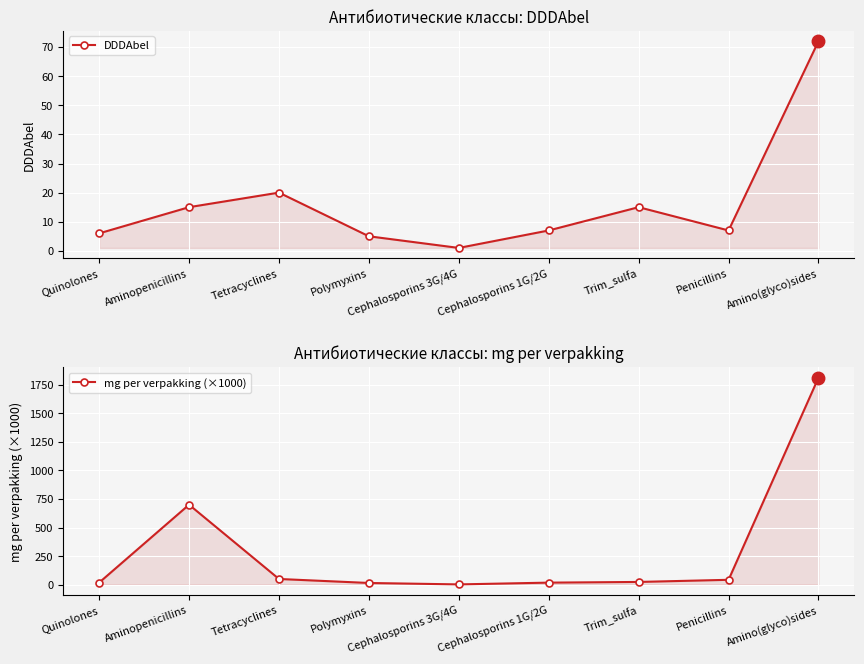

What position from the right is Tetracyclines?

7